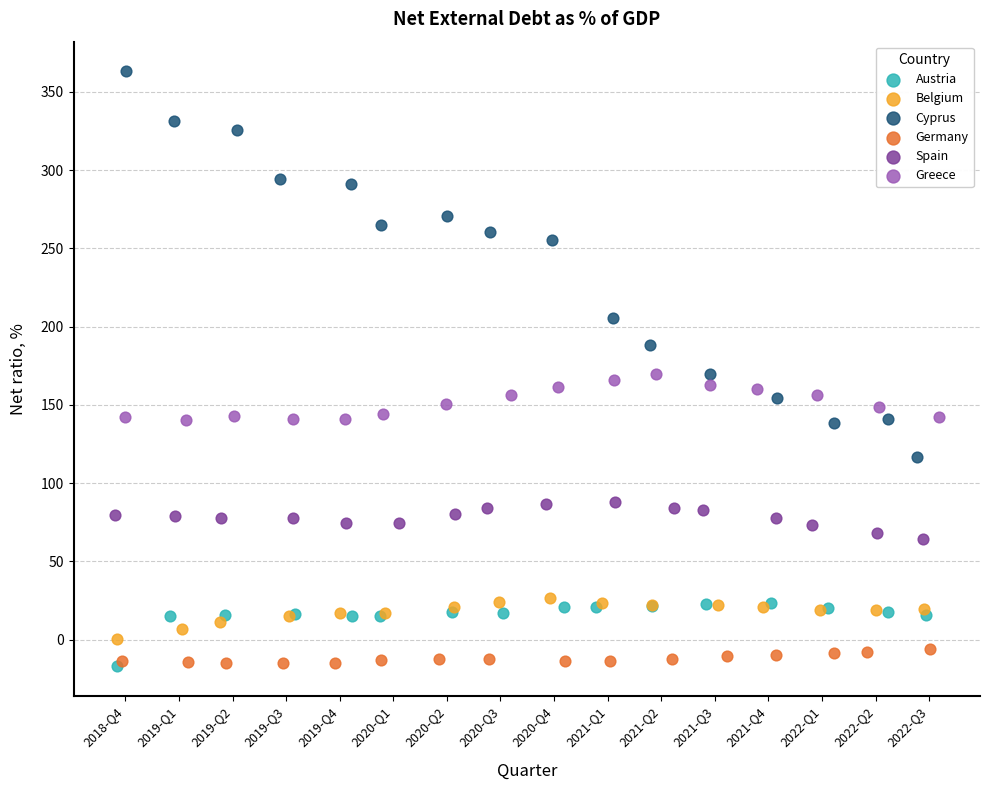

Which series has the widest spread of Y values?

Cyprus